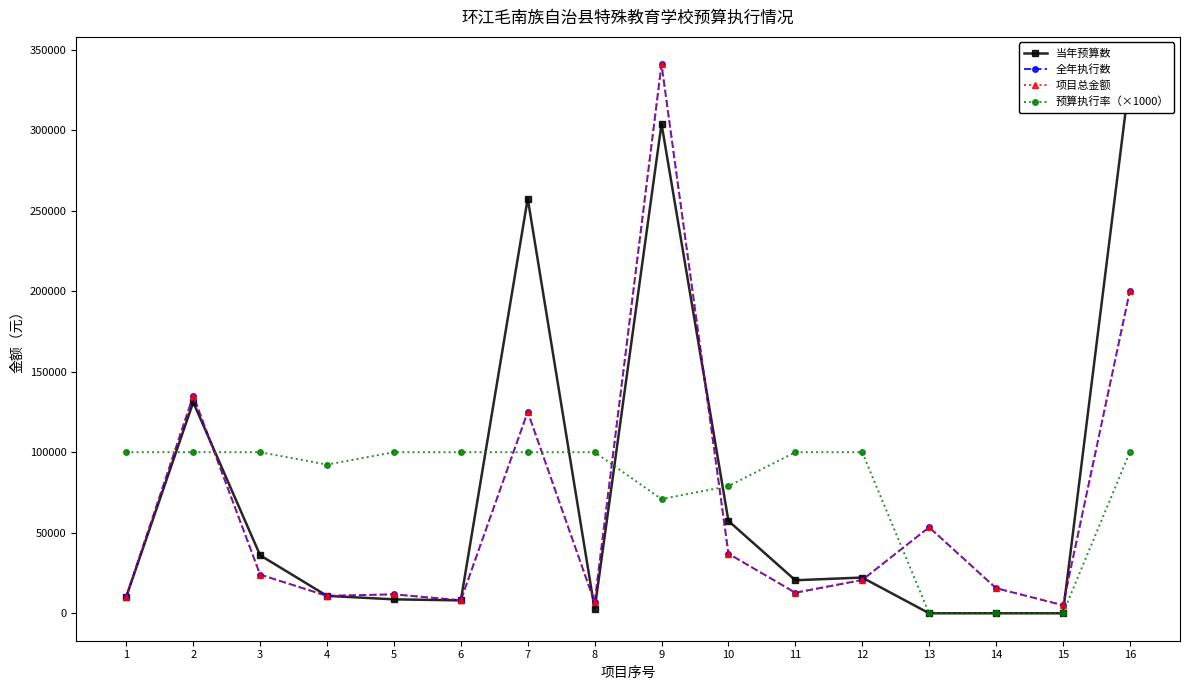

Is it true that 项目总金额 equals 20666.0 at 12?

True